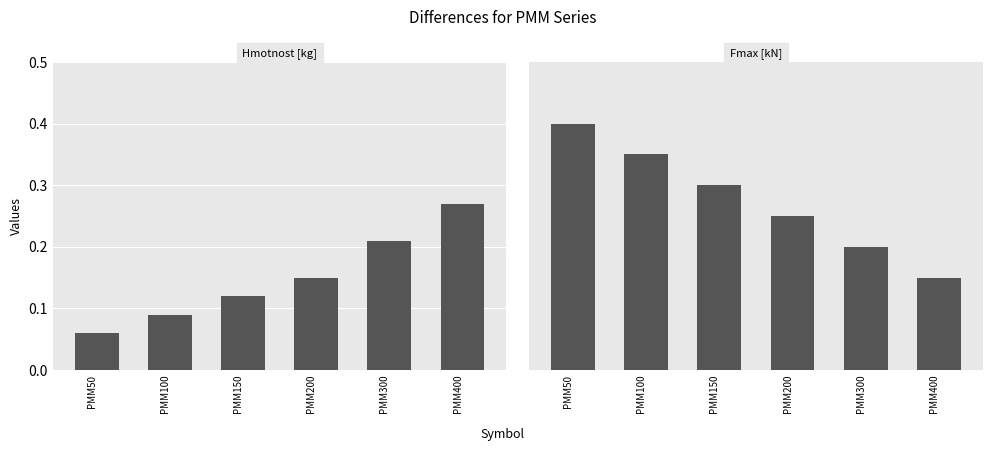

Which category has the highest value across all series?

PMM50